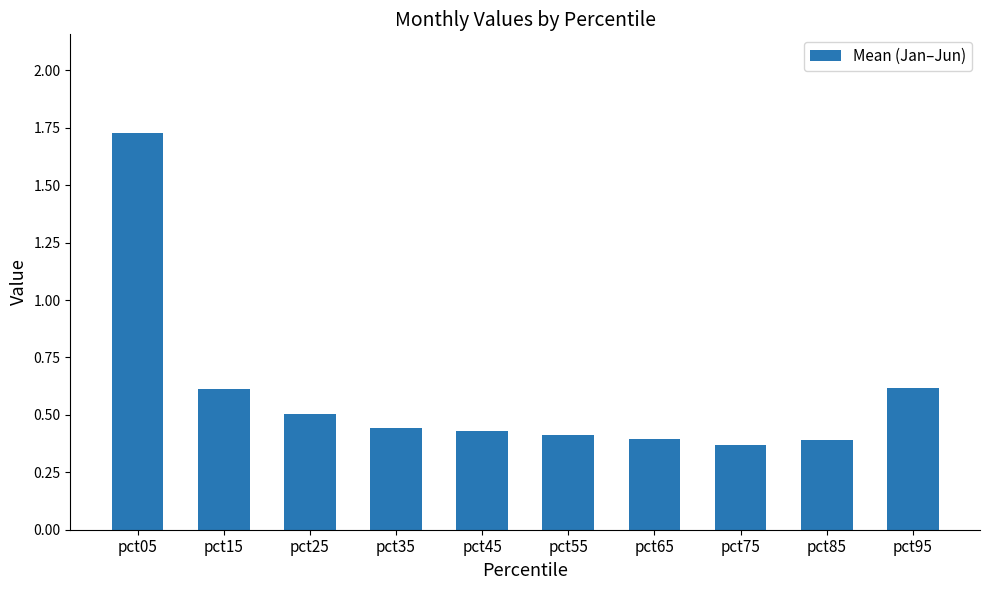

Are the bars grouped side by side (vs. stacked)?

No